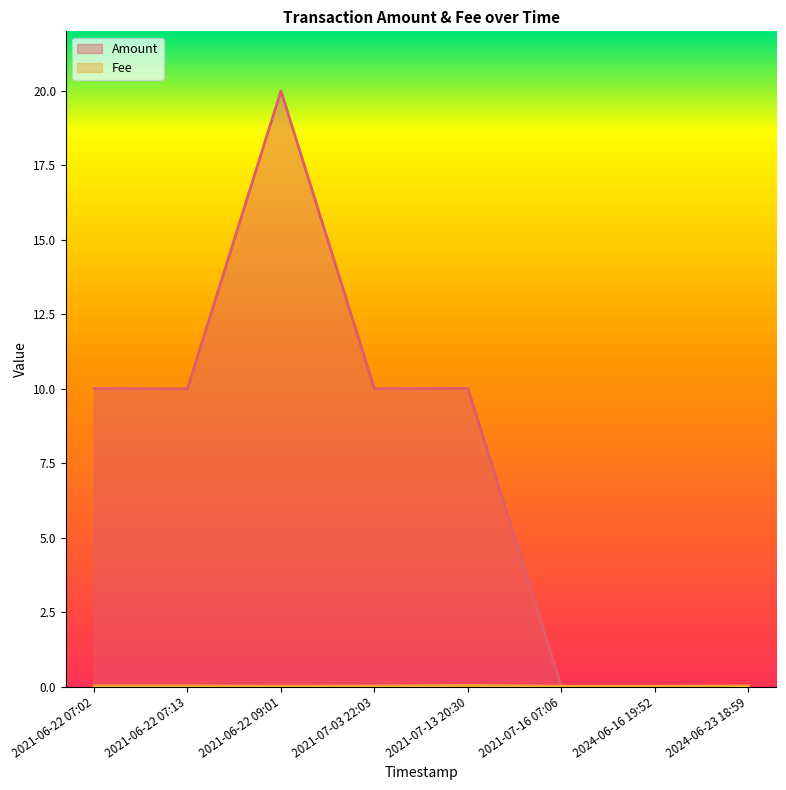

At which label is Fee closest to 0?

2021-06-22 09:01